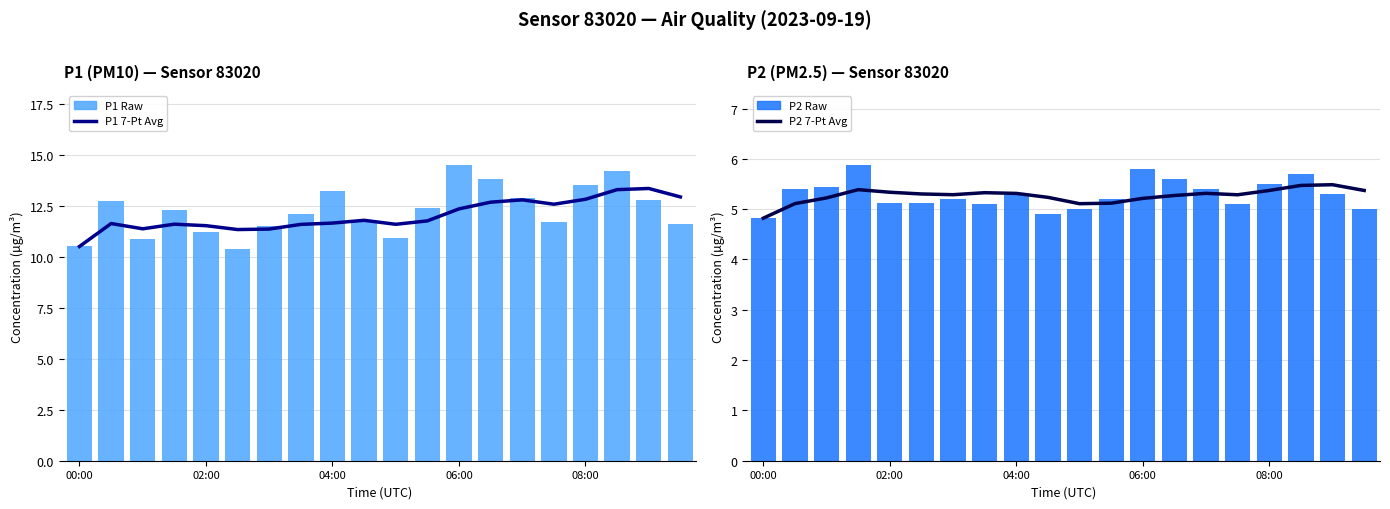

At 18, list the series in order from largest to smallest.

P1 7-Pt Avg, P1 Raw, P2 7-Pt Avg, P2 Raw